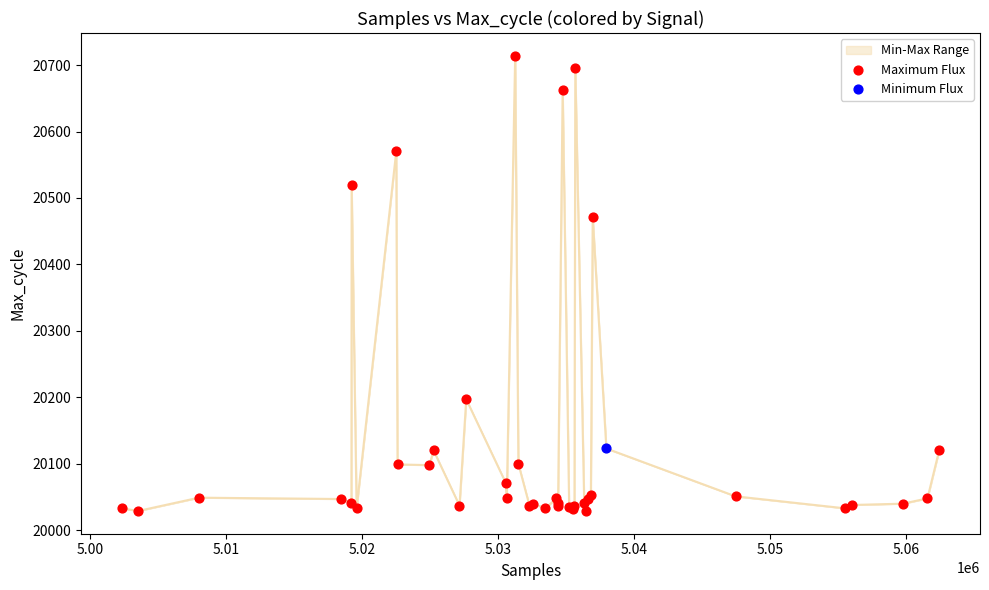

What is the maximum value shown in the chart?

20714